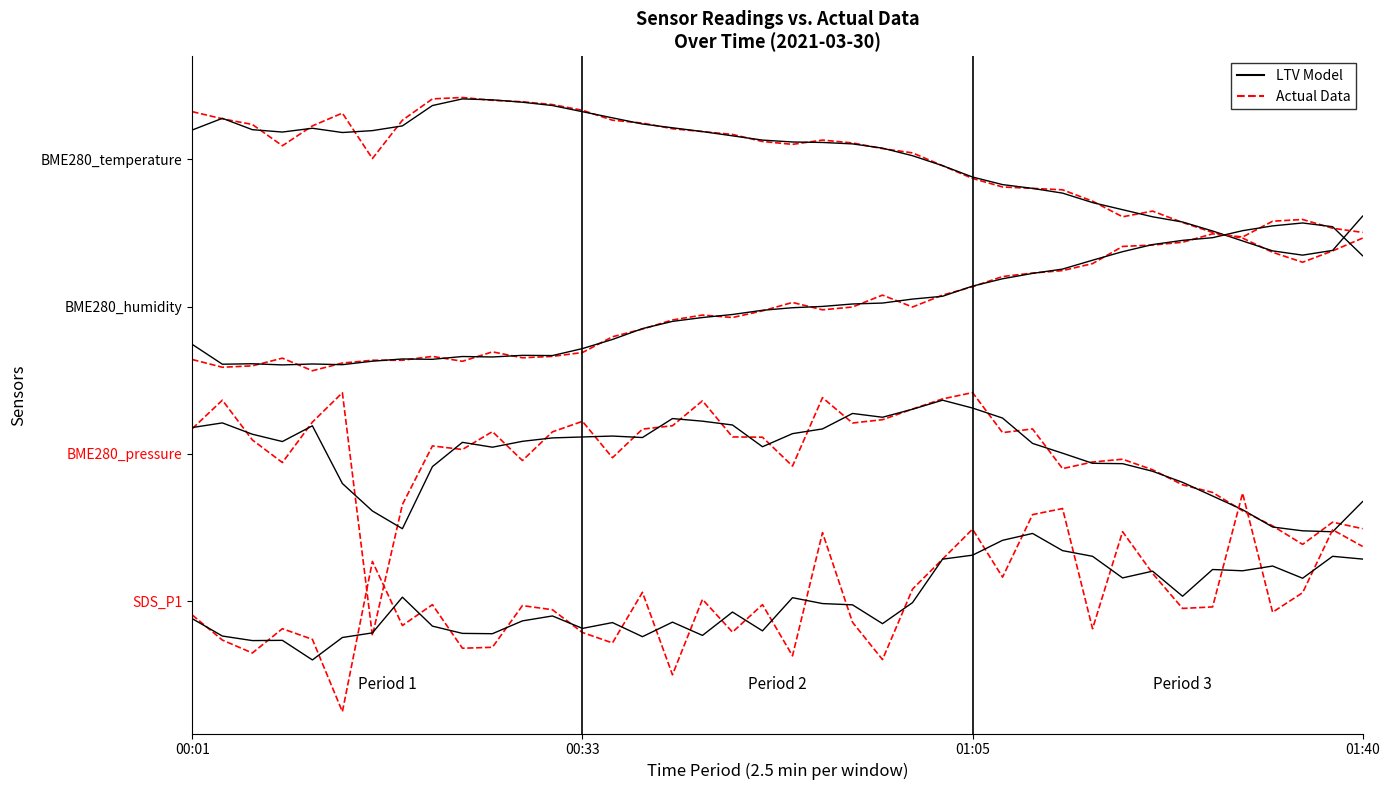

Count the number of categories in the chart.

40